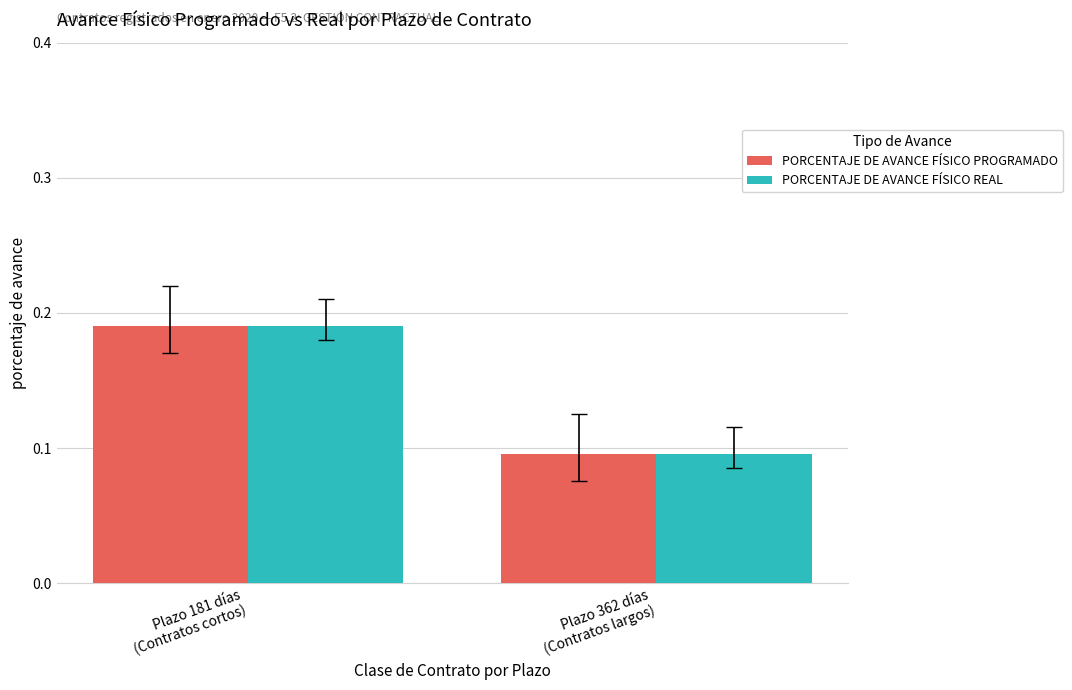

What is the sum of all PORCENTAJE DE AVANCE FÍSICO REAL values?

0.3